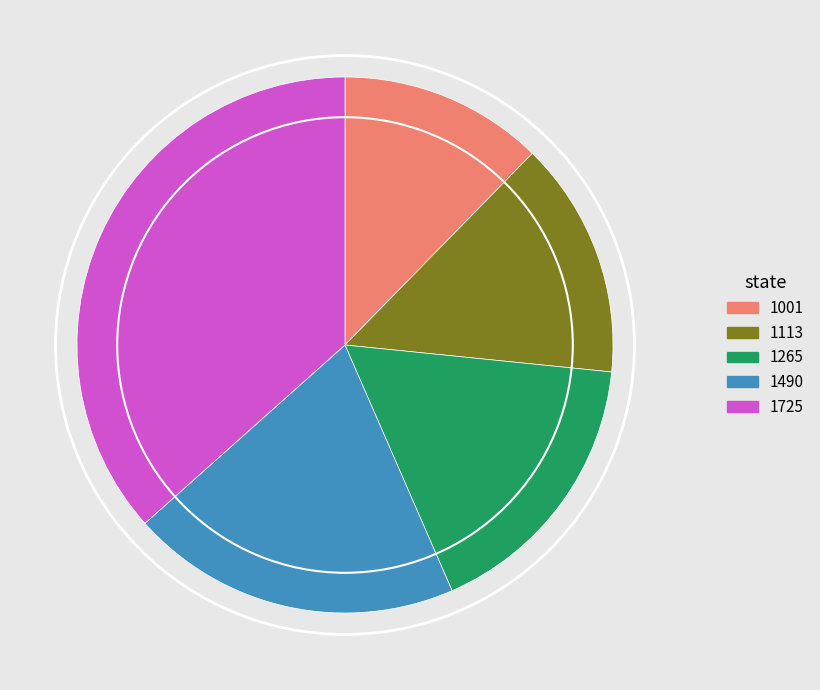

Do 1725 and 1001 together represent more than half of the pie?

No